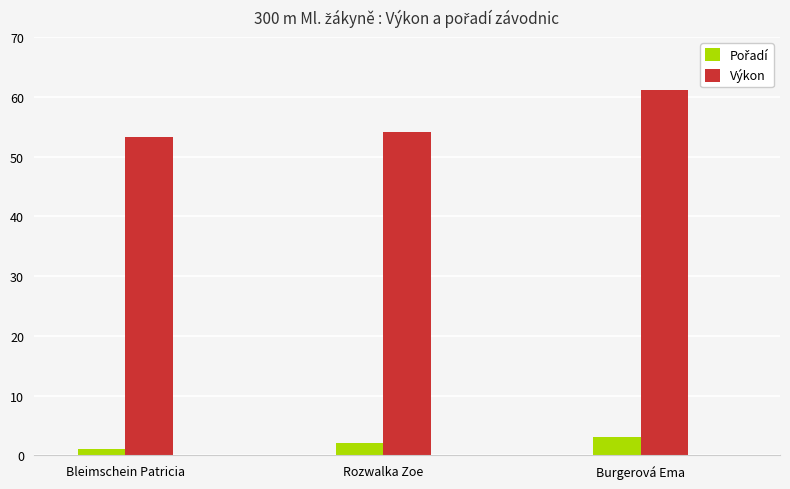

Which label corresponds to the largest value in the chart?

Burgerová Ema